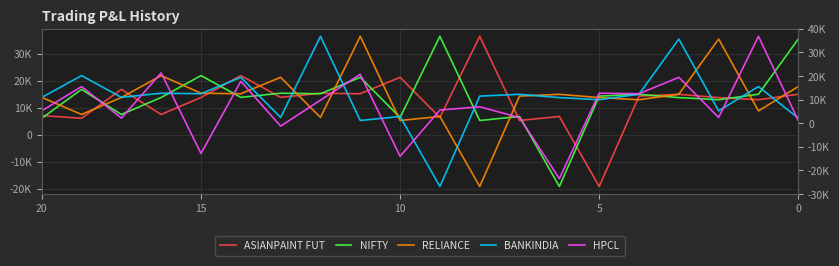

Count the number of categories in the chart.

20